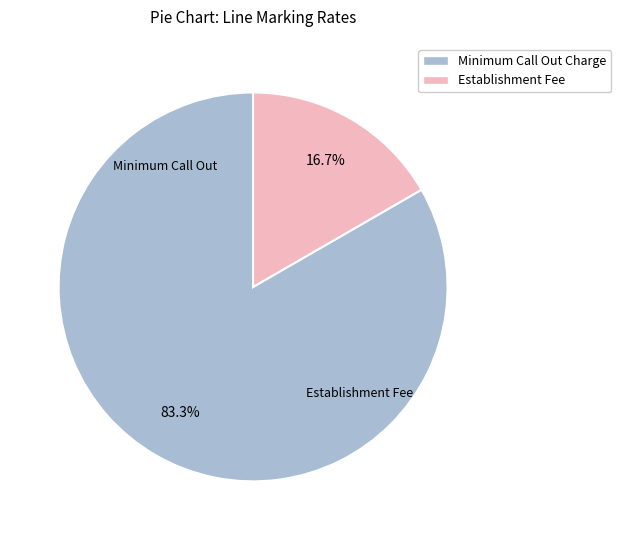

Is there any slice that represents more than half of the pie?

Yes